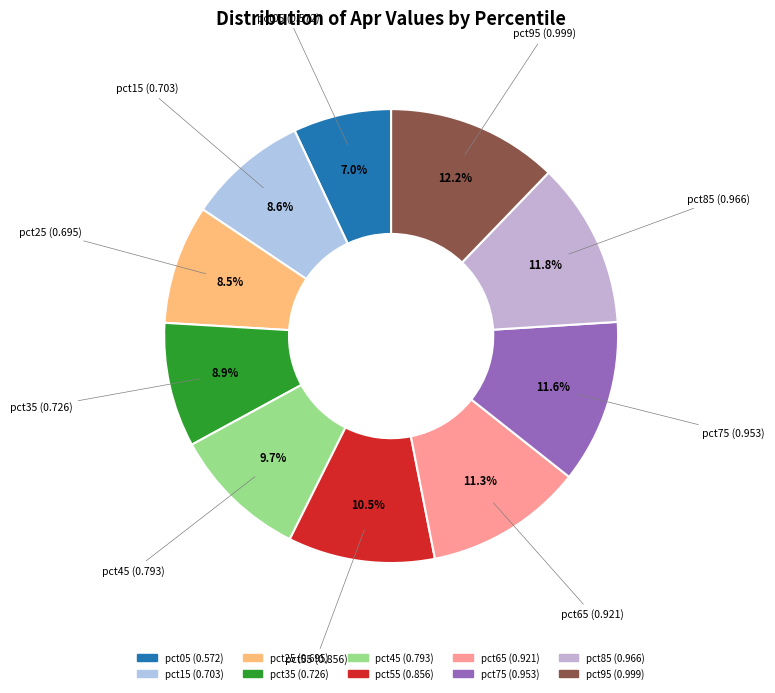

Is pct35 the majority of the pie?

No